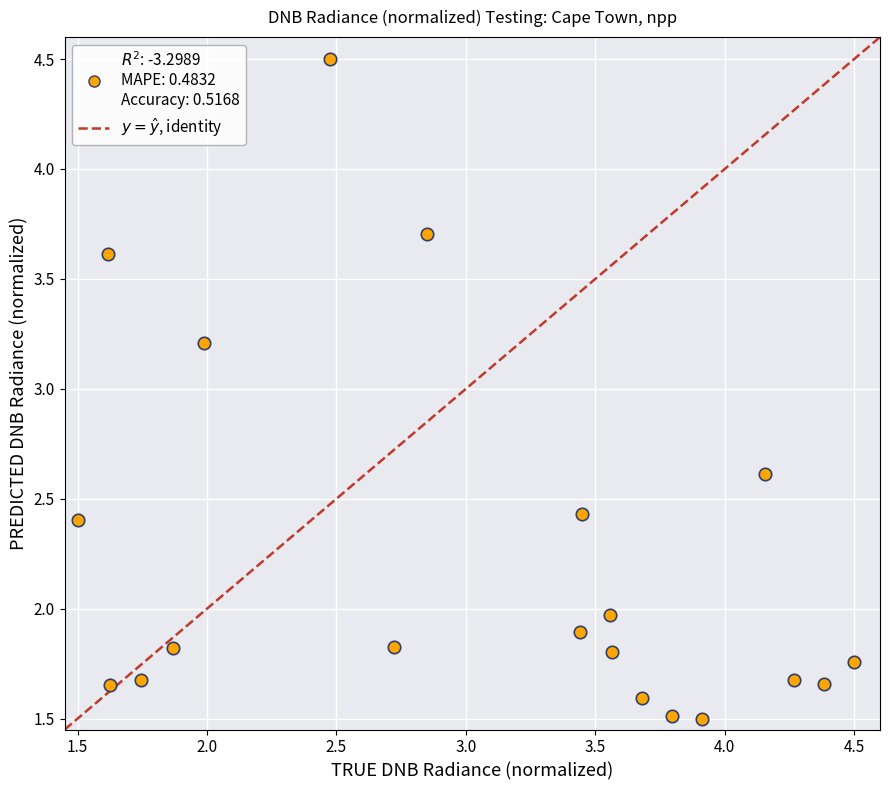

What Y value in the scatter plot is closest to 3?

3.2